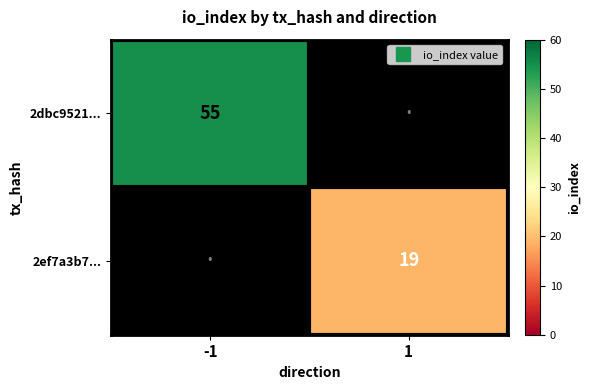

How many data points does each series have?

2